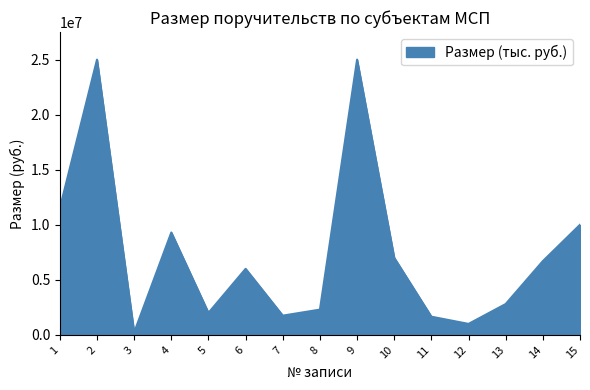

Does the chart display data point markers on the line(s)?

No